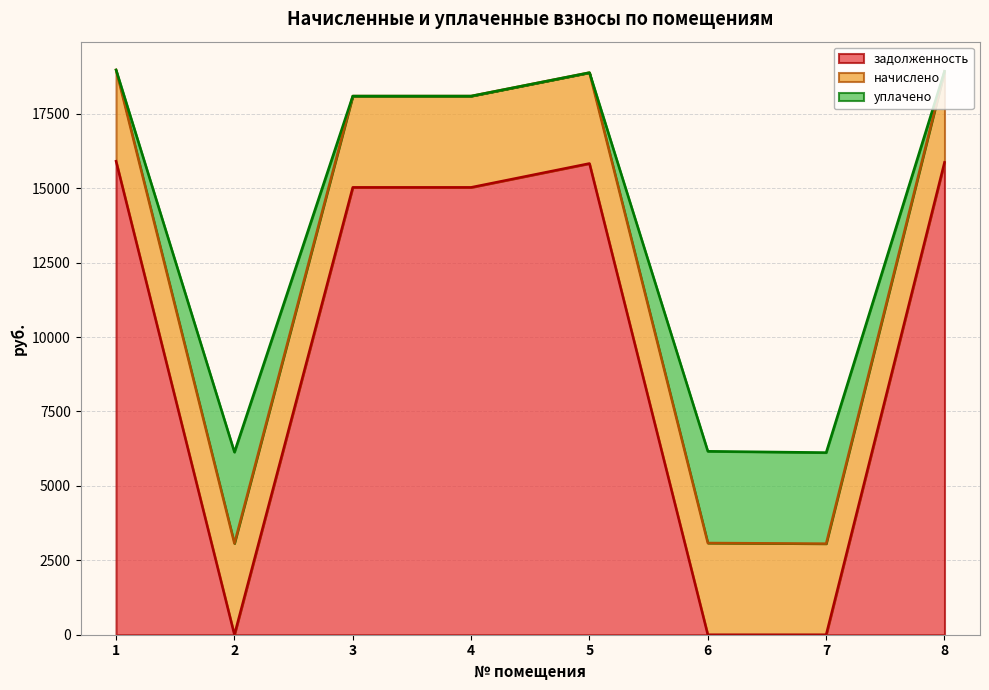

How many data points in задолженность are above 15026?

5